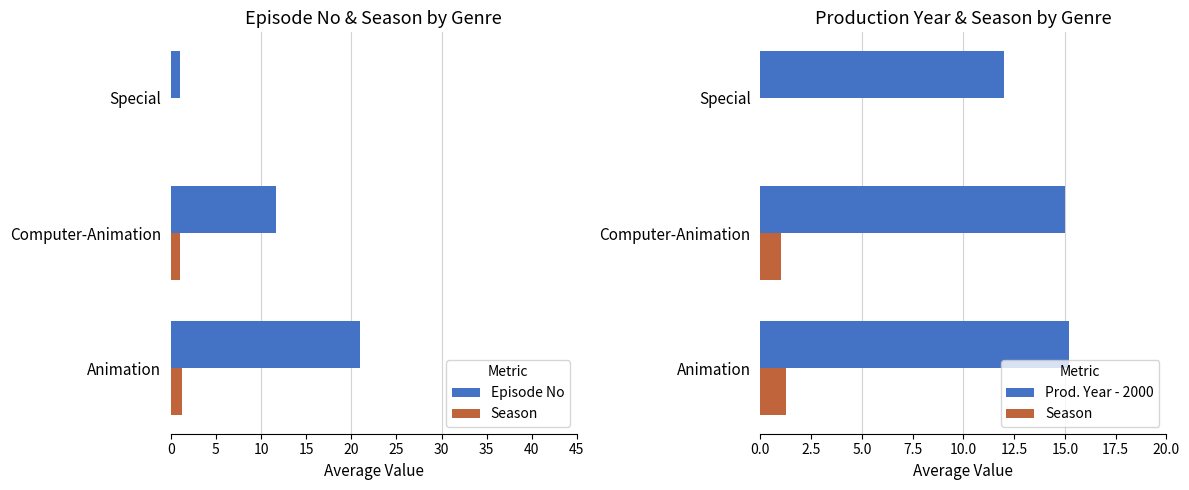

Which series has the largest total across all categories?

Prod. Year - 2000